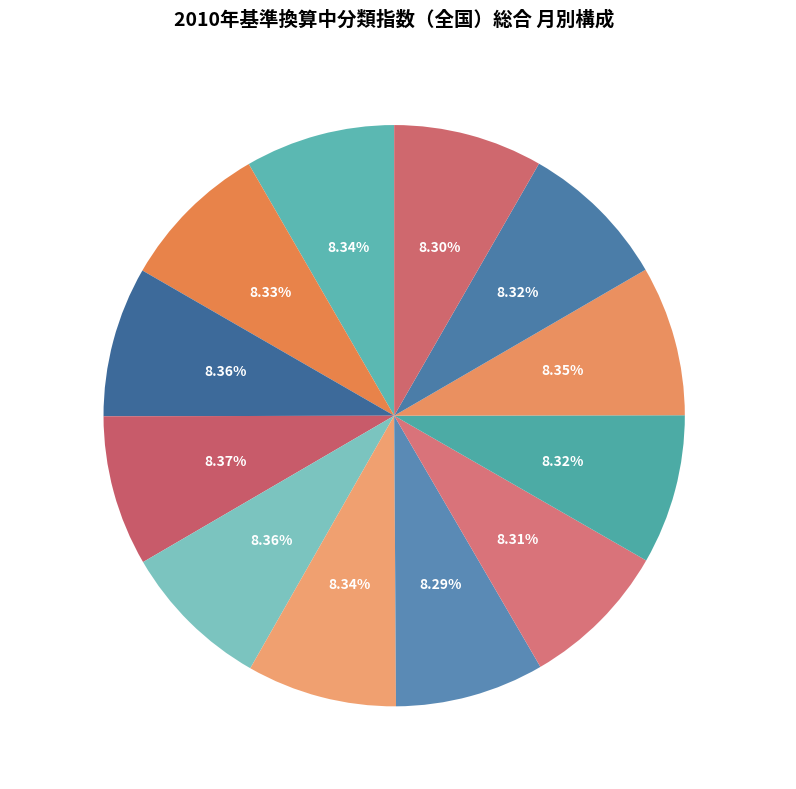

Is it true that 2010年5月 is 1% of the pie?

False